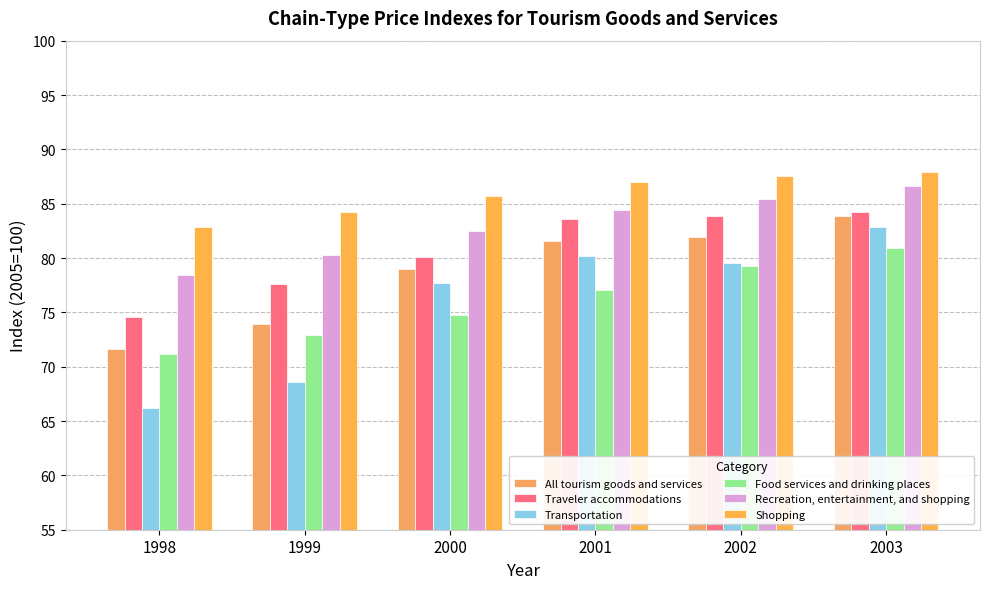

How many values in the Traveler accommodations series exceed 83?

3